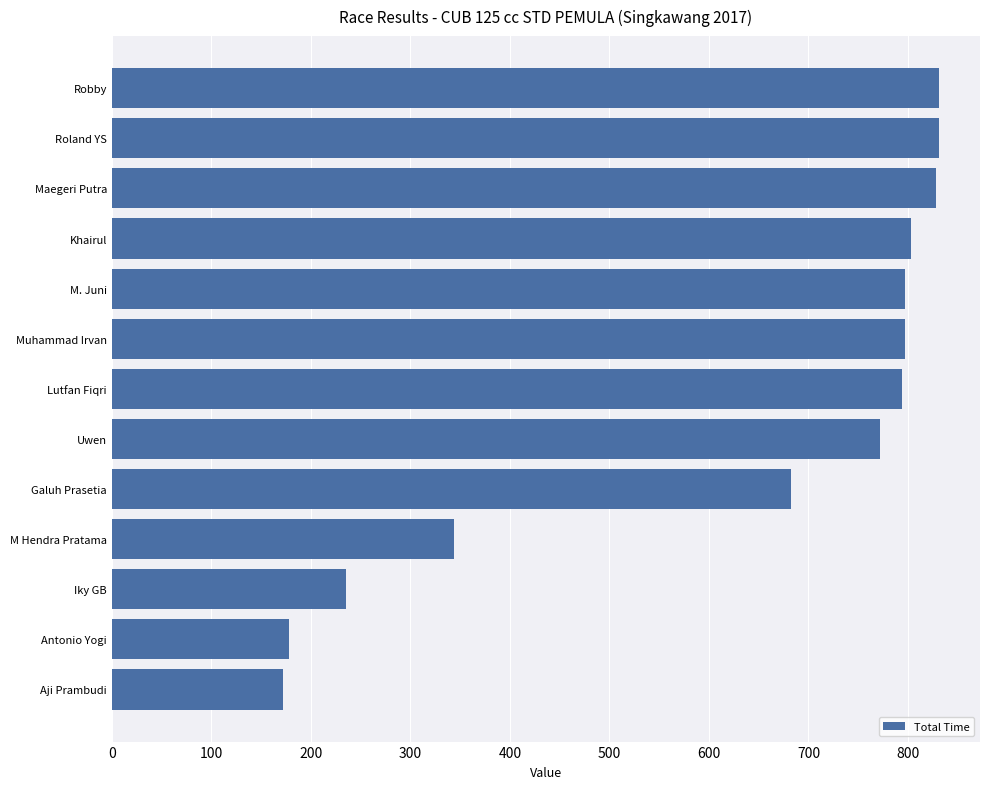

The chart shows a value of 1083.2 at M. Juni. True or false?

False